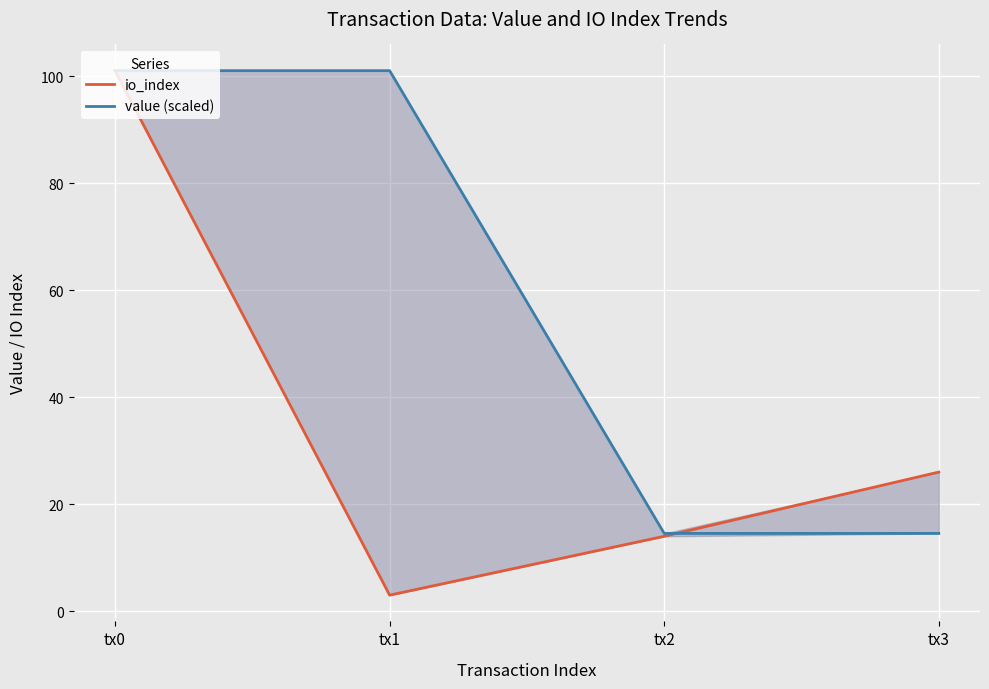

What is the minimum value for value (scaled)?

14.5